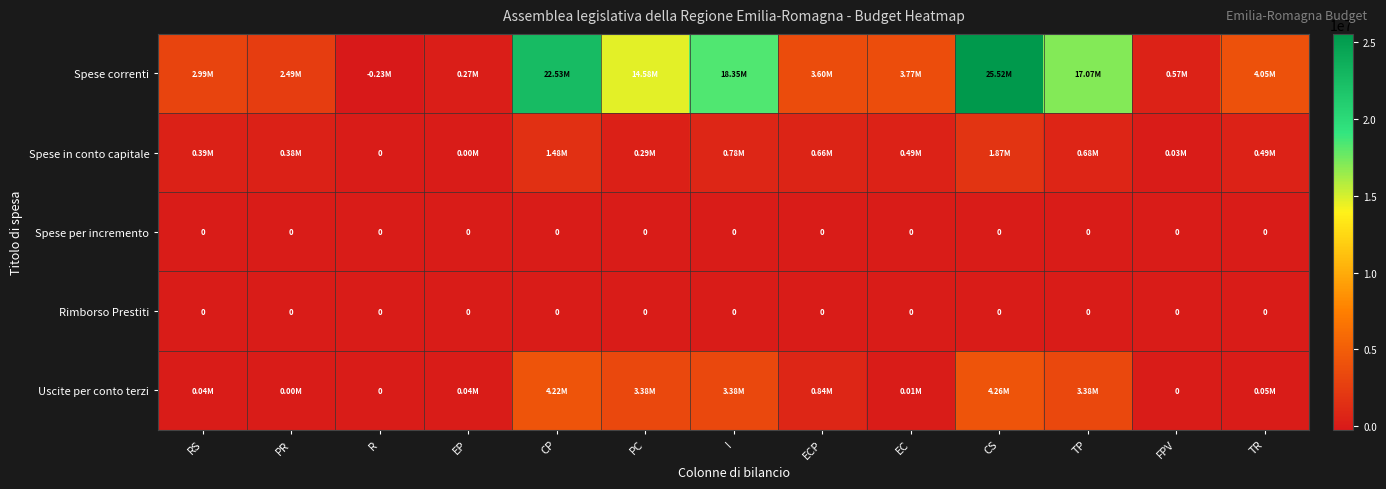

Which category has the lowest value across all series?

R